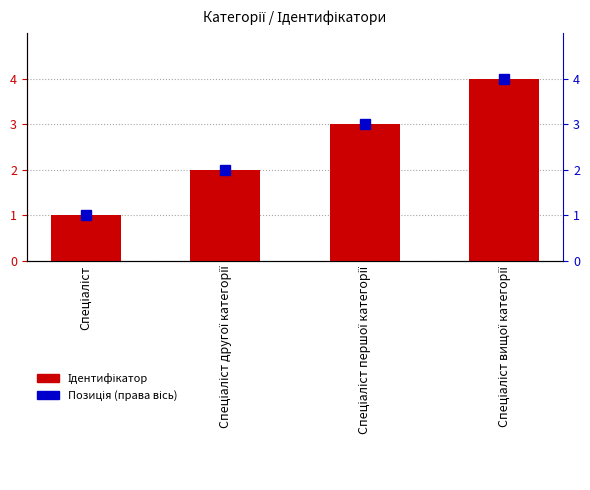

Are the bars horizontal?

No